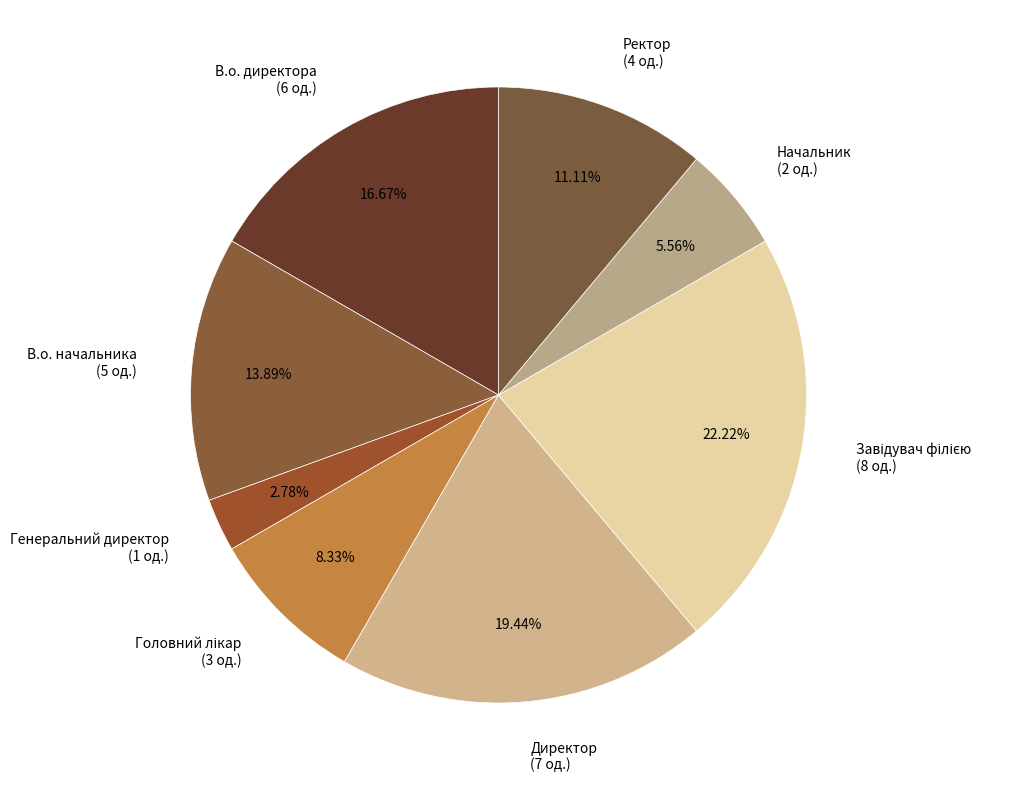

True or false: Ректор accounts for 18% of the total.

False